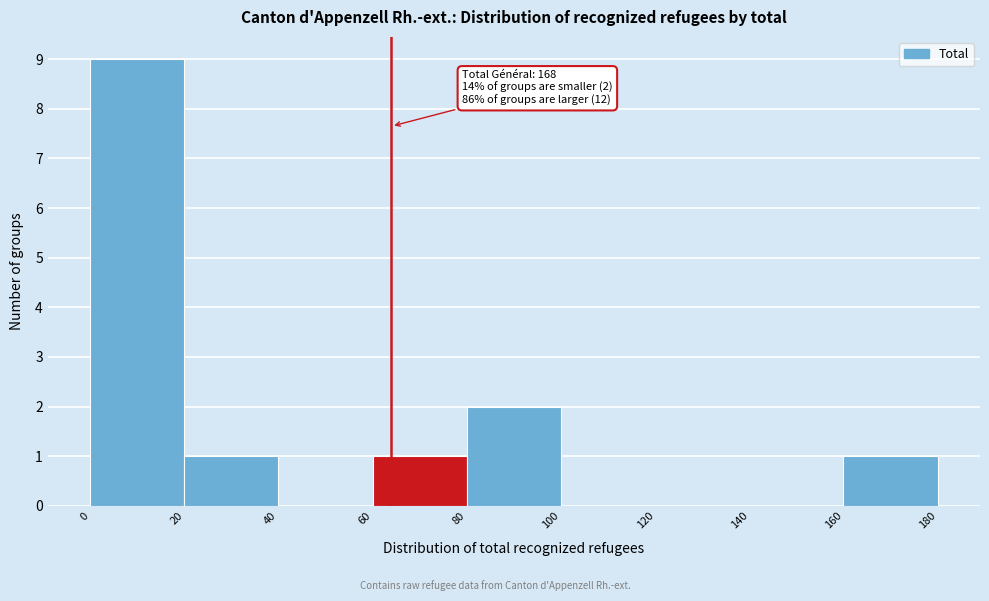

Which range on the x-axis has the tallest bar?

0 to 20